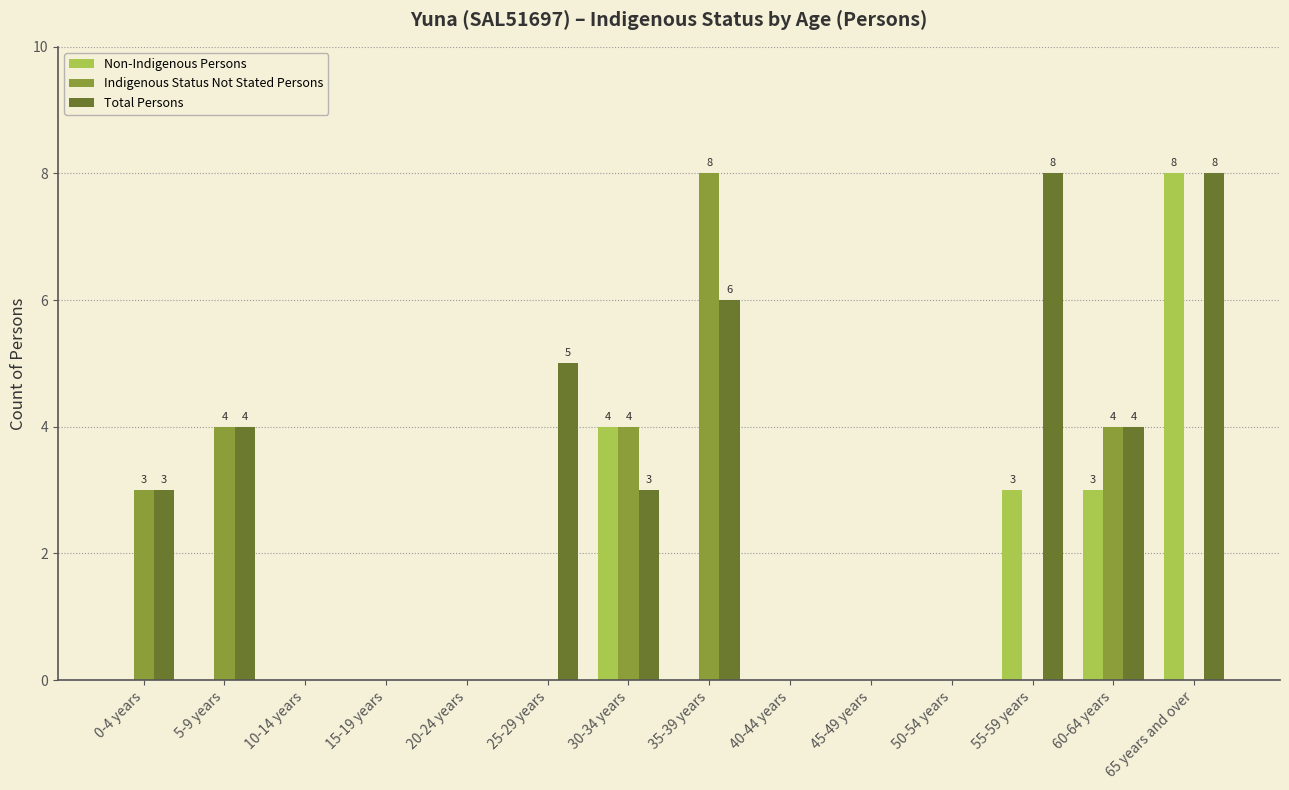

What is the sum of all Indigenous Status Not Stated Persons values?

23